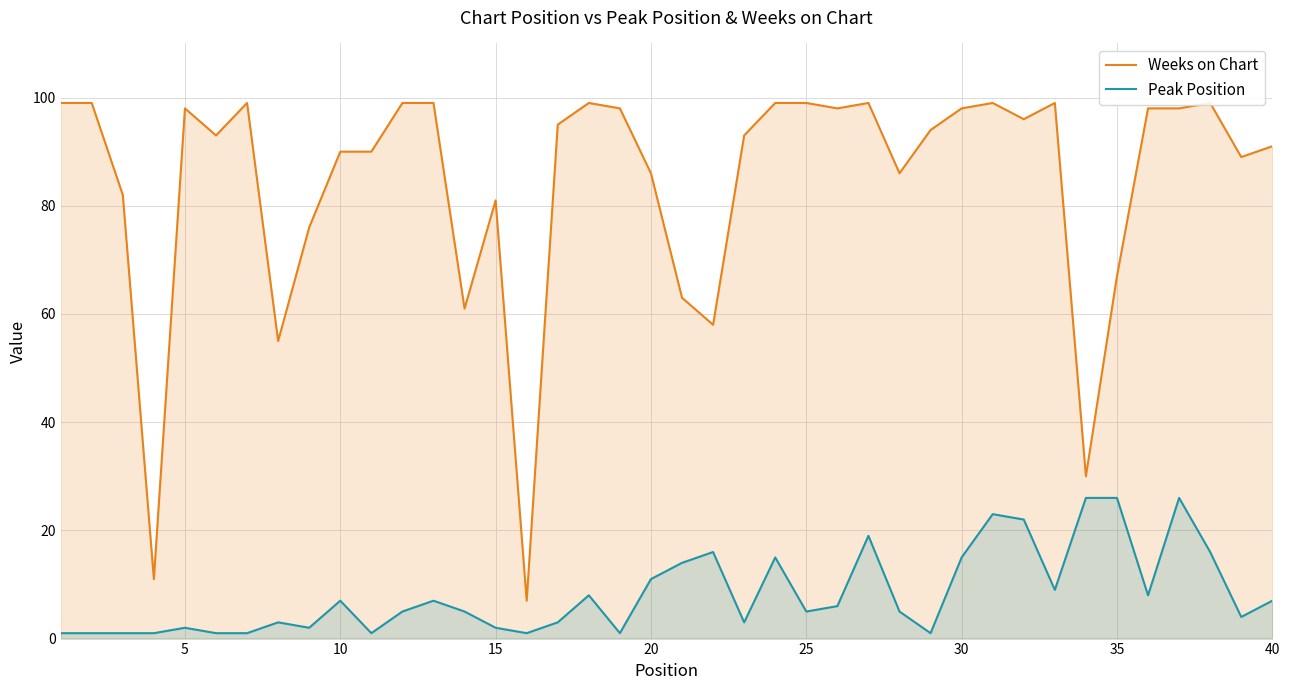

Rank the series by their maximum value, from lowest to highest.

Peak Position, Weeks on Chart